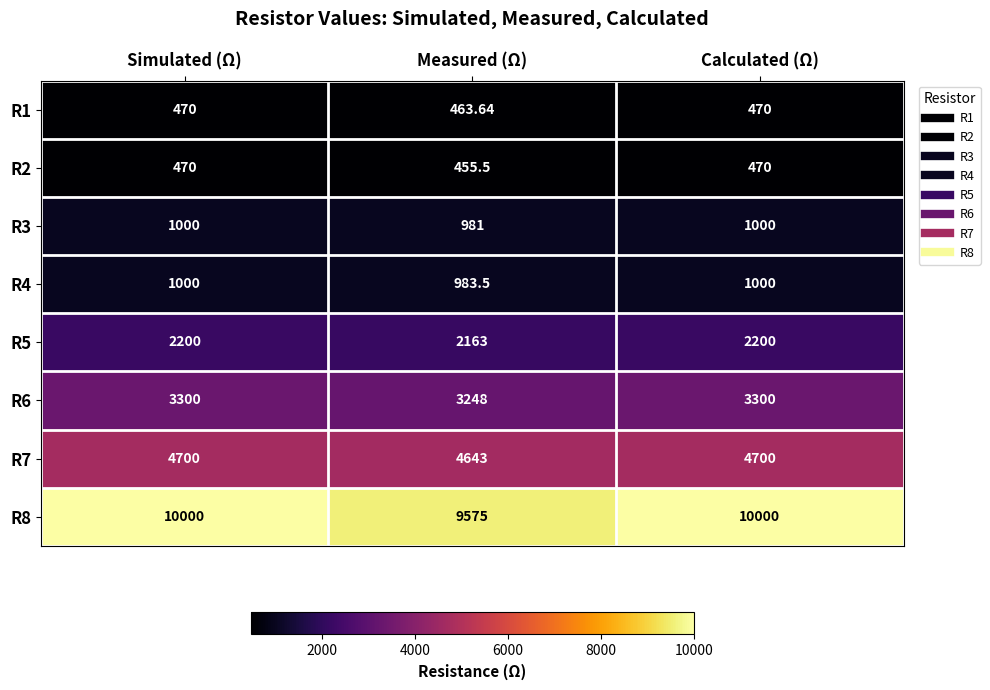

Where is R2 nearest to the value 462?

Measured (Ω)